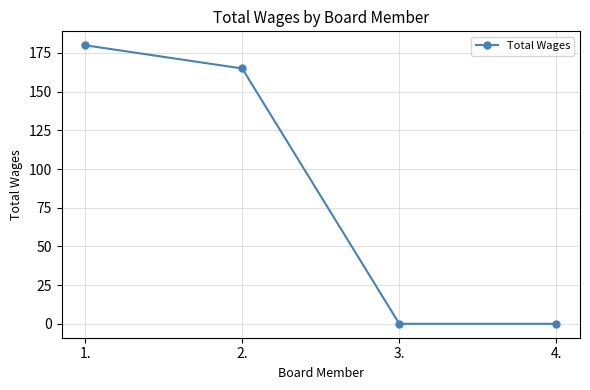

What is the maximum value shown in the chart?

180